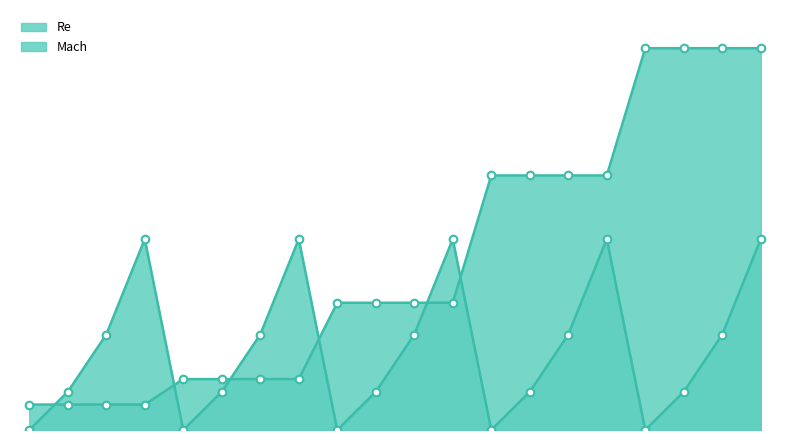

Between 8 and 17, which is larger?

17